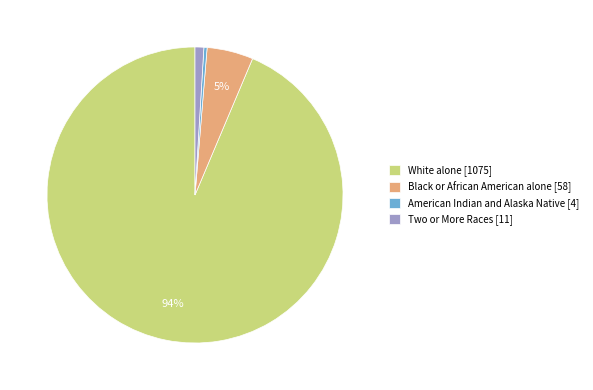

Which category has the smallest portion of the pie?

American Indian and Alaska Native [4]